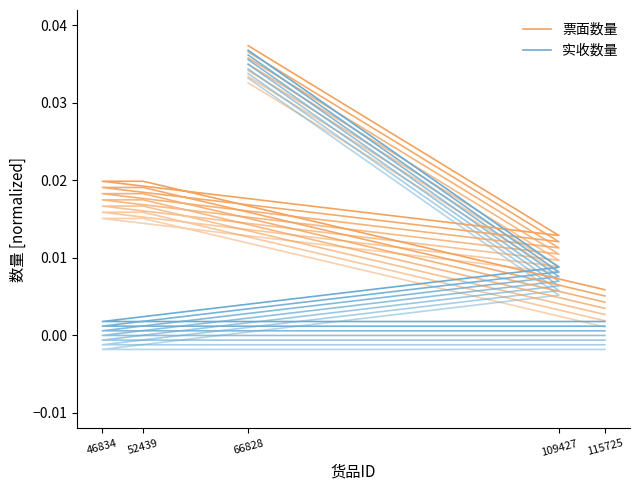

Does the chart have visible grid lines?

No